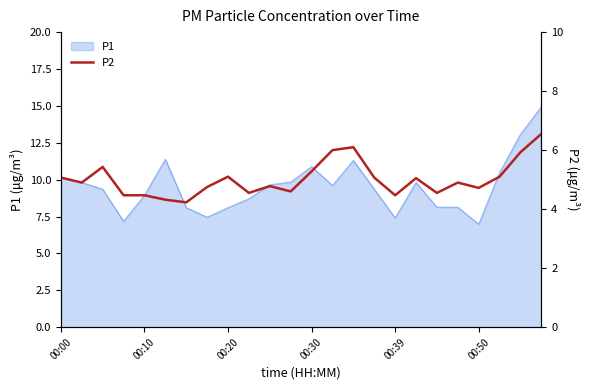

What is the highest value of the P1 series?

14.9